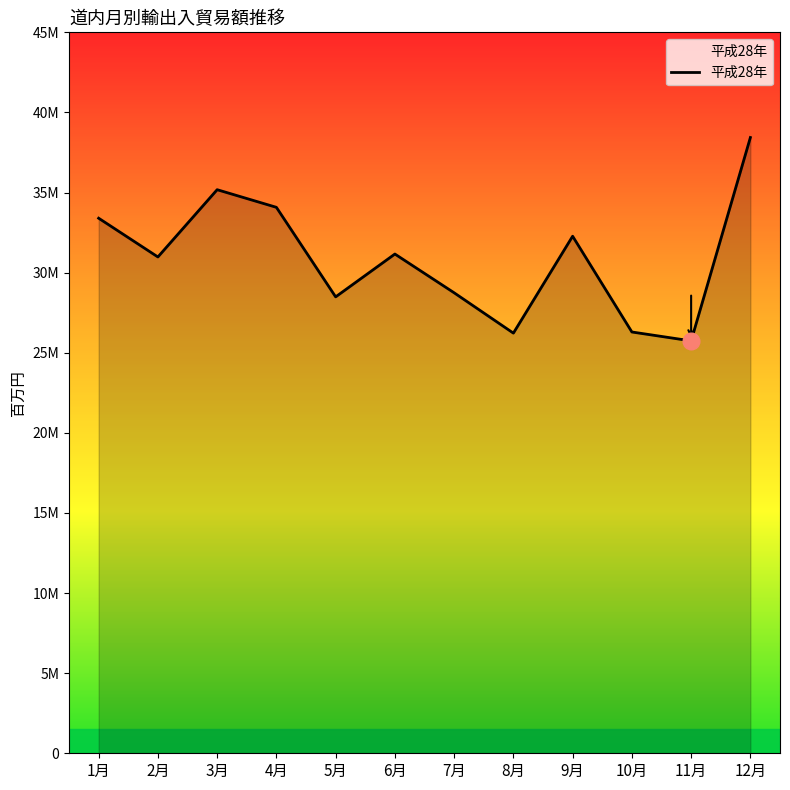

Does the chart have visible grid lines?

No